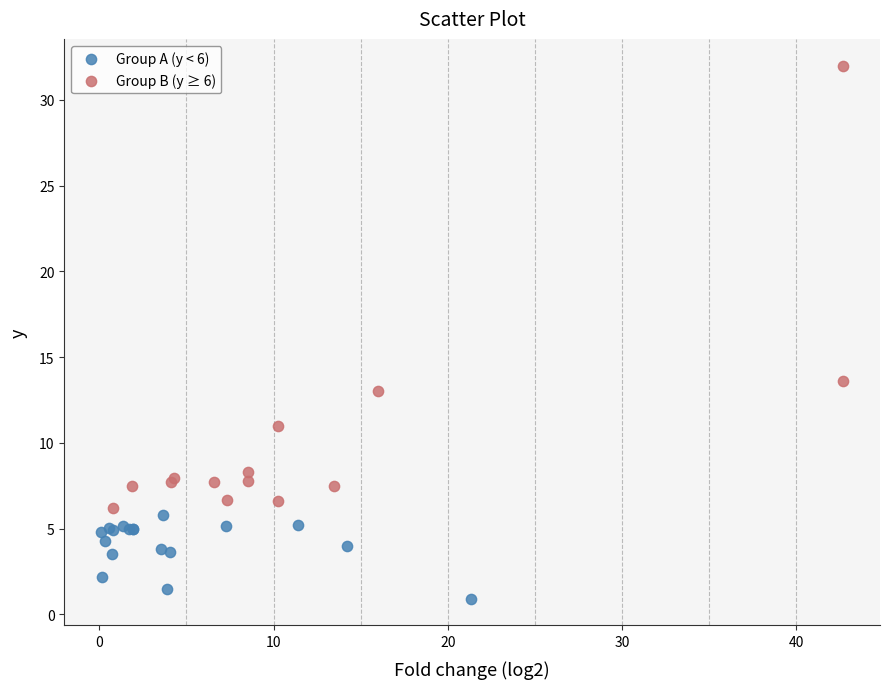

Which series contains the lowest Y value?

Group A (y < 6)